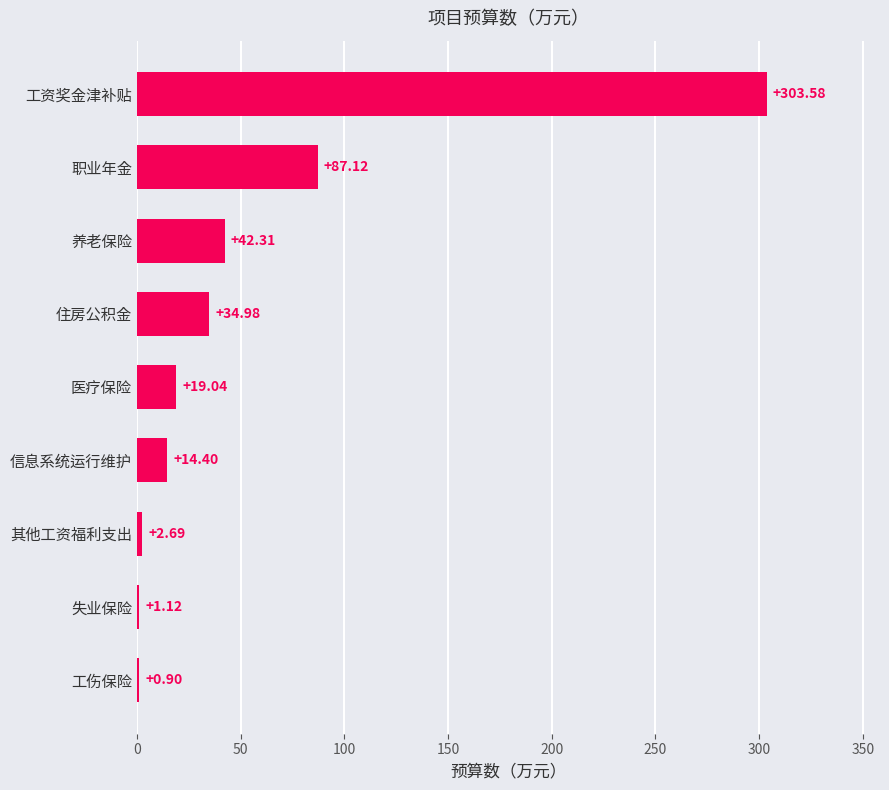

Are the bars grouped side by side (vs. stacked)?

No